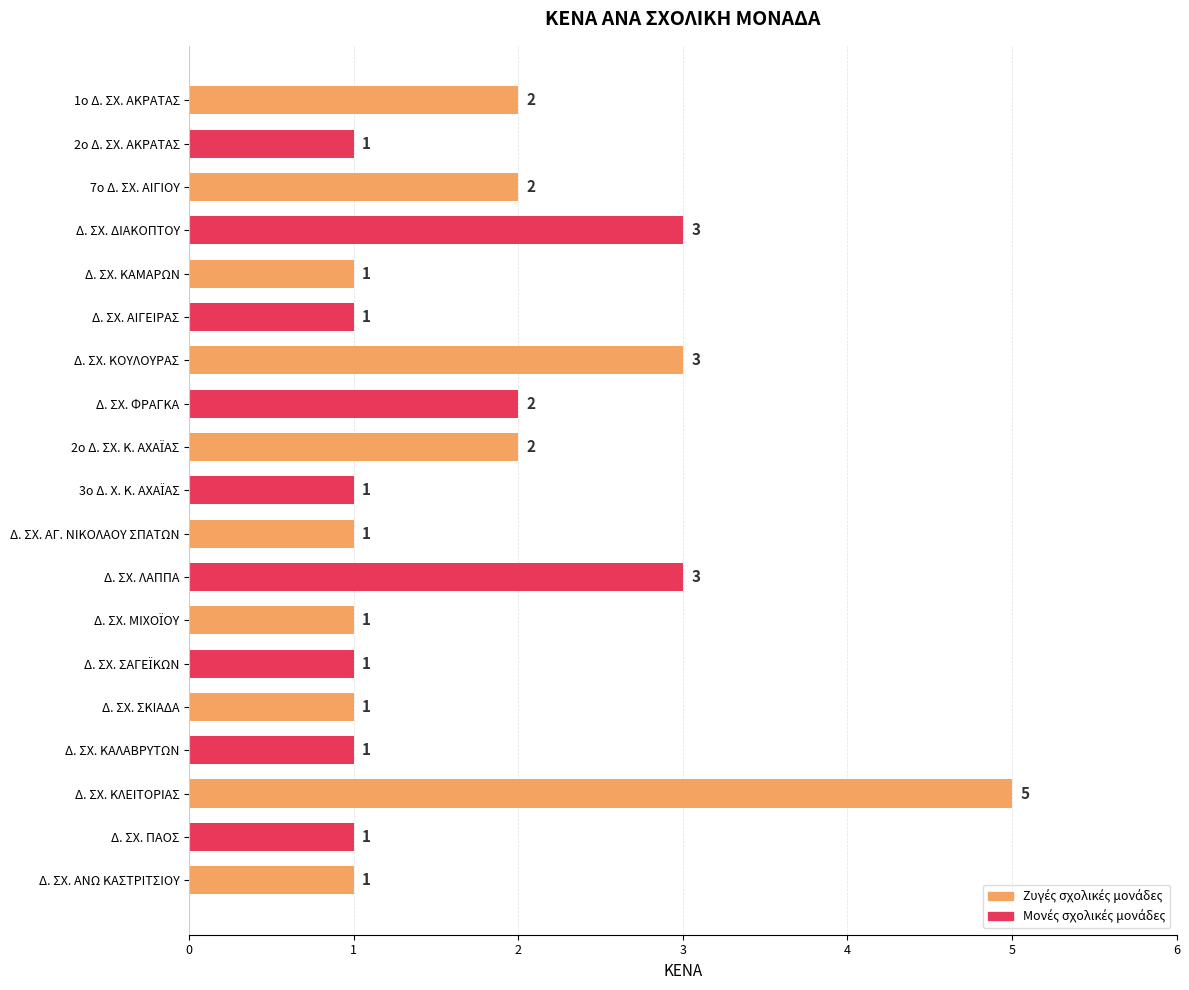

Approximately how many times larger is the value at 2ο Δ. ΣΧ. ΑΚΡΑΤΑΣ compared to 7ο Δ. ΣΧ. ΑΙΓΙΟΥ?

0.5